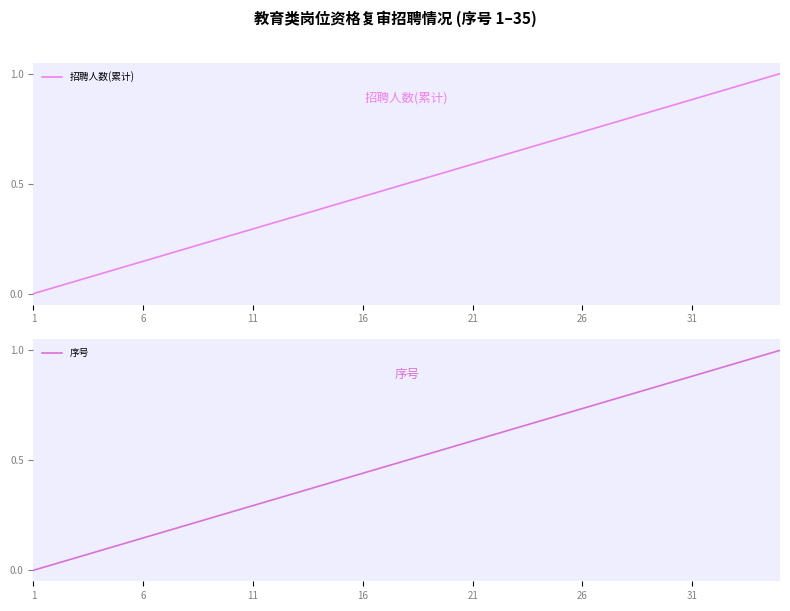

Is it true that 招聘人数(累计) equals 0.3 at 11?

True